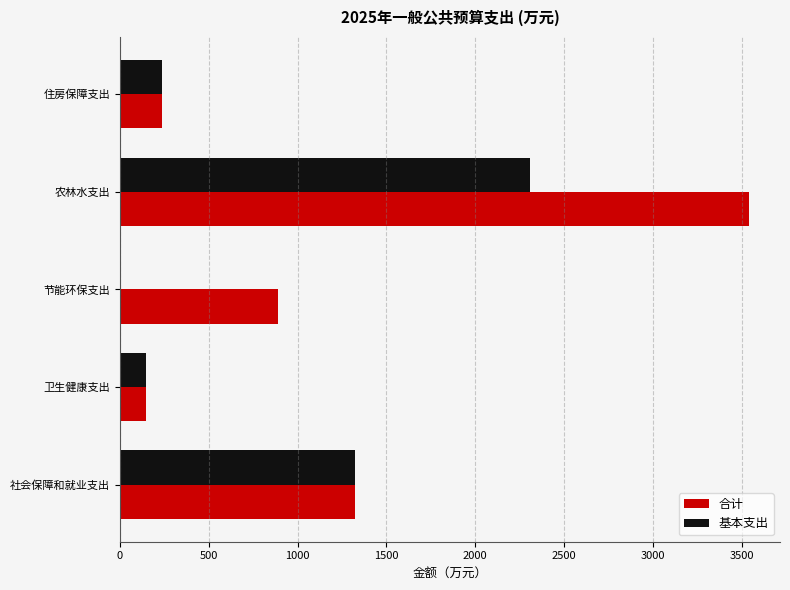

What is the maximum value for 合计?

3537.9